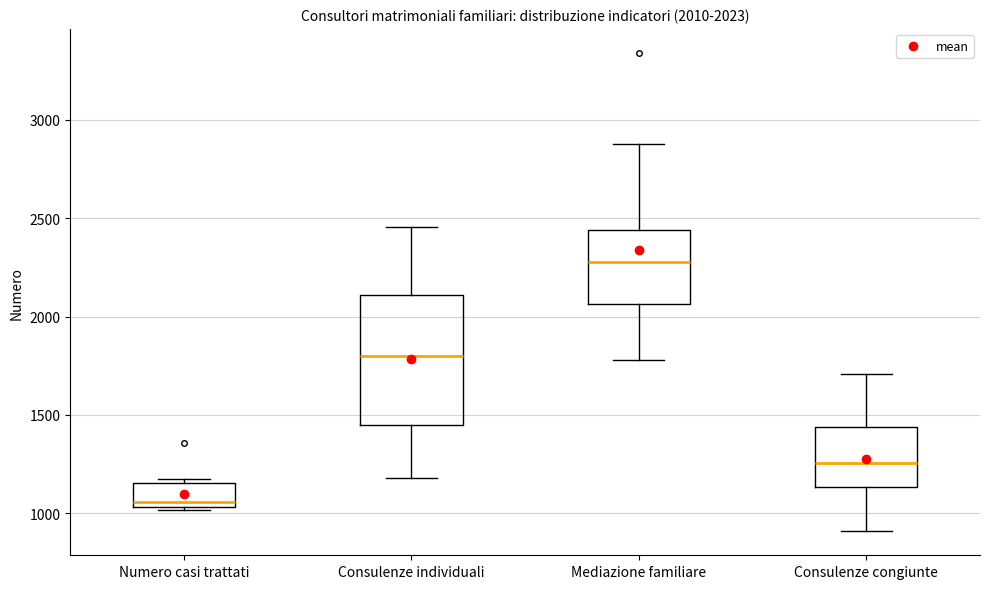

Which box's median line is the lowest?

Numero casi trattati